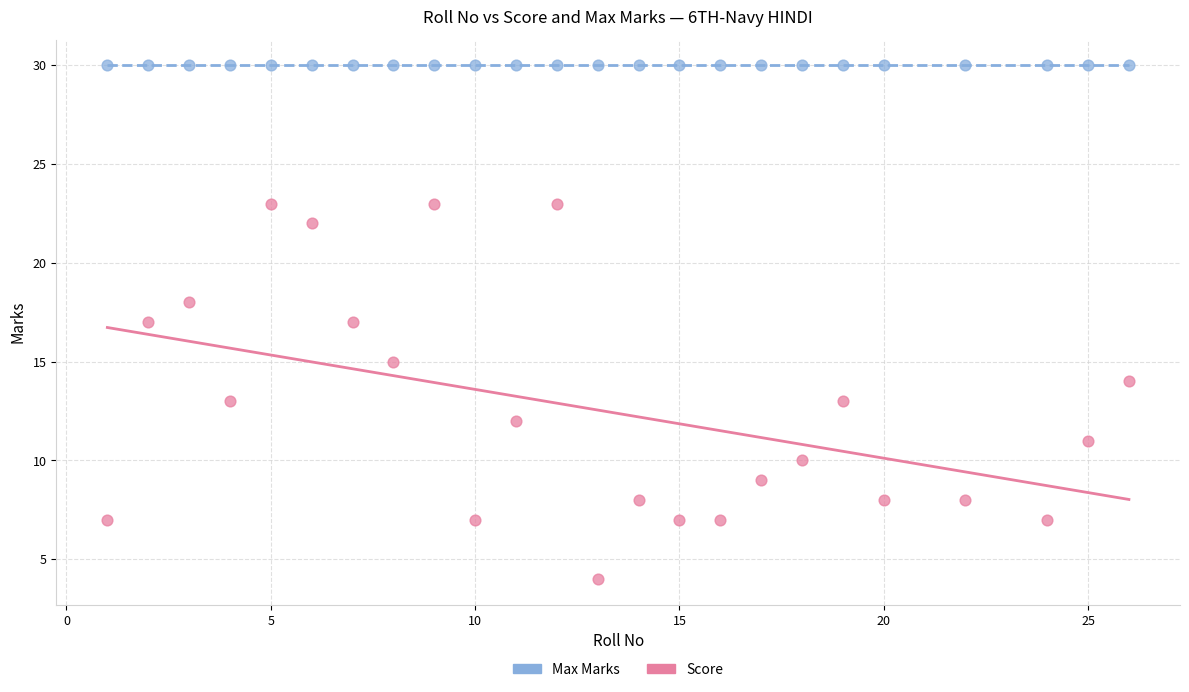

Which series reaches the minimum Y coordinate?

Score